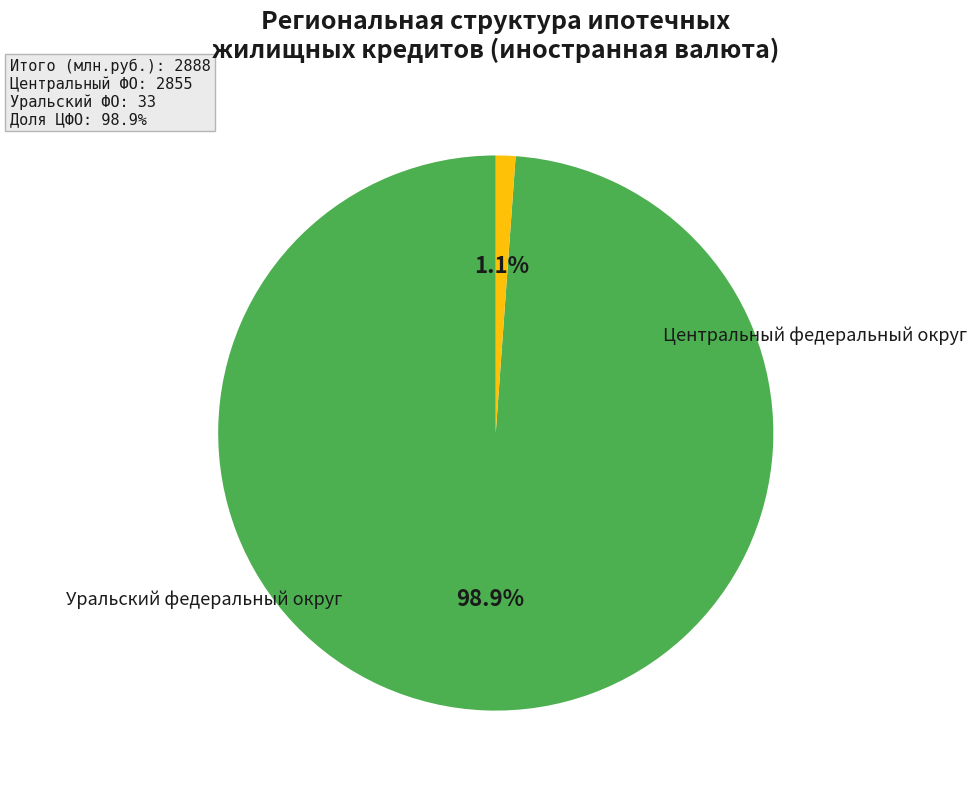

Does any single category account for the majority?

Yes